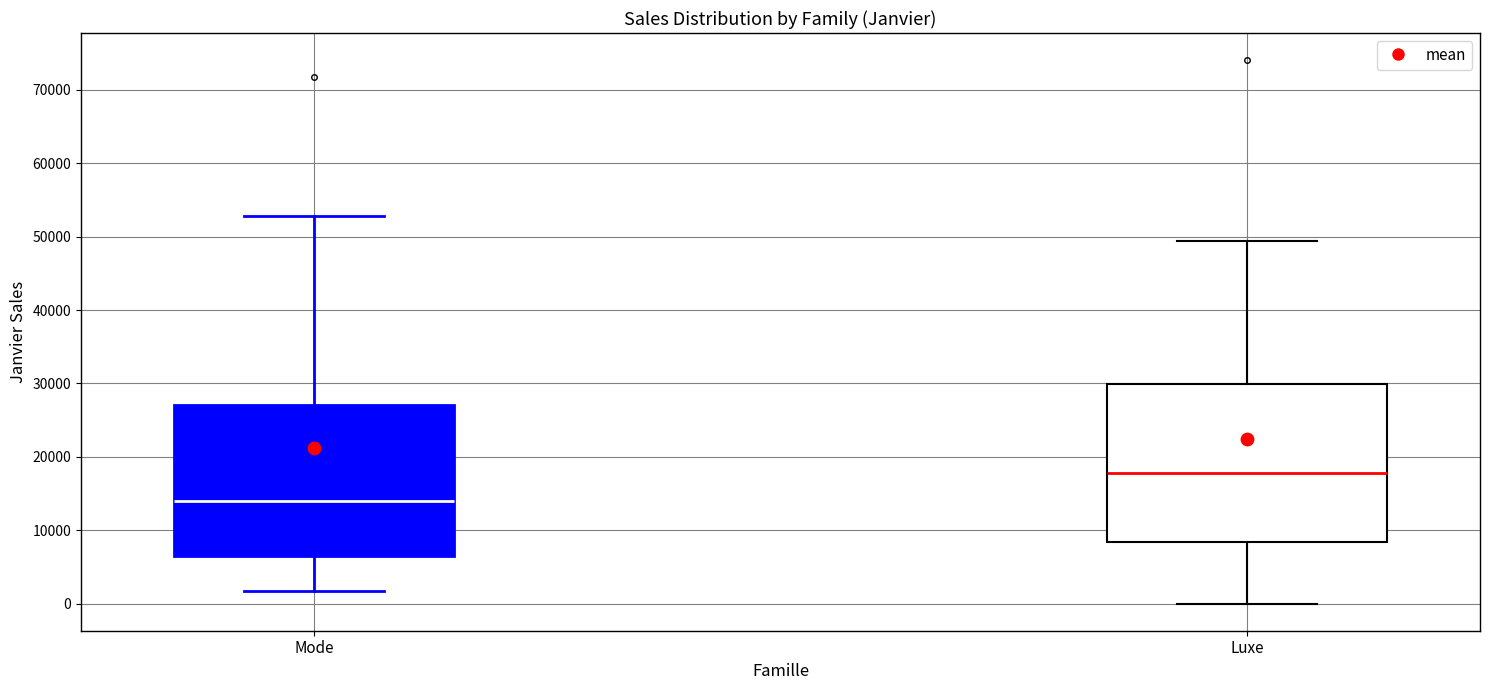

Reading left to right, transcribe this box plot: for each box, give where its median line is, the range the box spans, and where its two whiskers end, as read against the y-axis. The values are not printed on the chart, so give them approximately, as read against the axis.

Mode: median 14000, box 7000 to 27000, whiskers 2000 to 53000
Luxe: median 18000, box 8000 to 30000, whiskers 0 to 49000